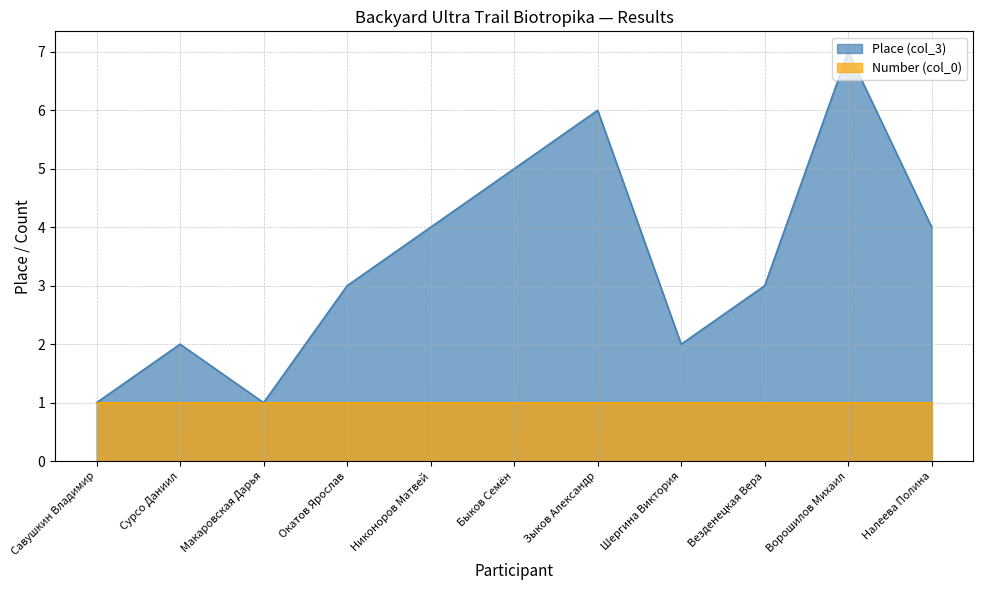

At which category does the data reach its first local peak?

Сурсо Даниил